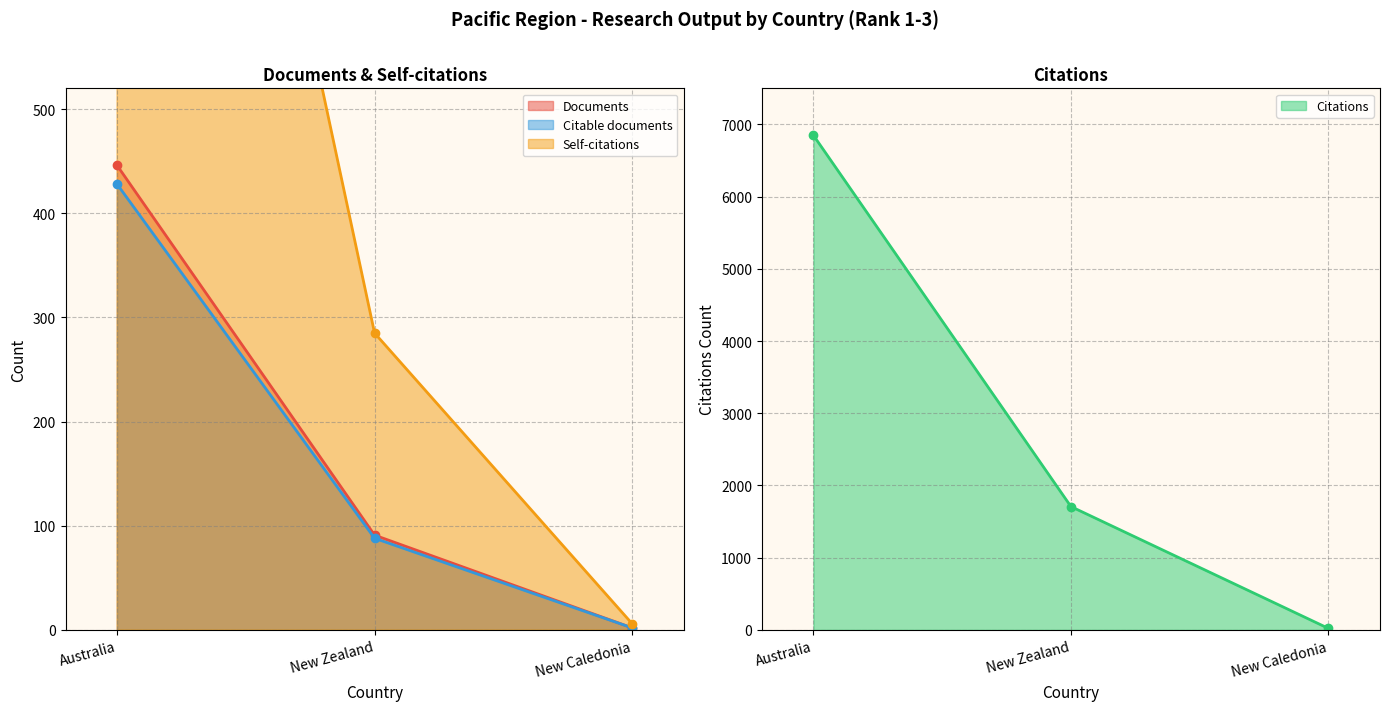

What is the total value across all series at New Caledonia?

31